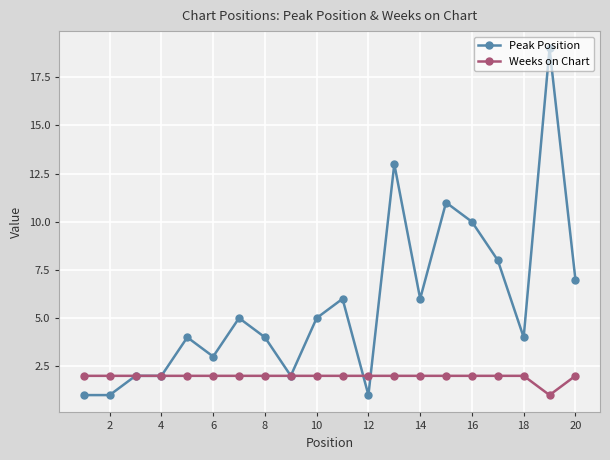

True or false: Peak Position has more than 2 points higher than both neighbors.

True